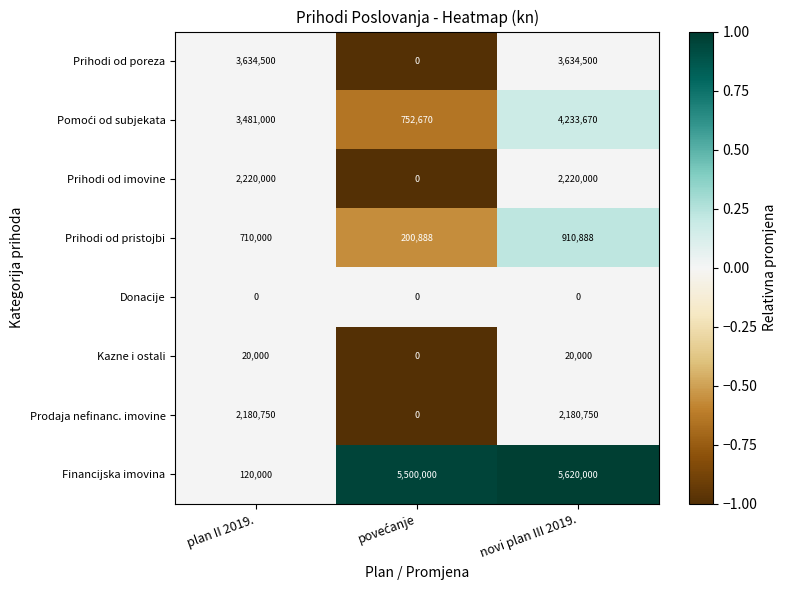

At which label is Prihodi od pristojbi closest to 555888?

plan II 2019.